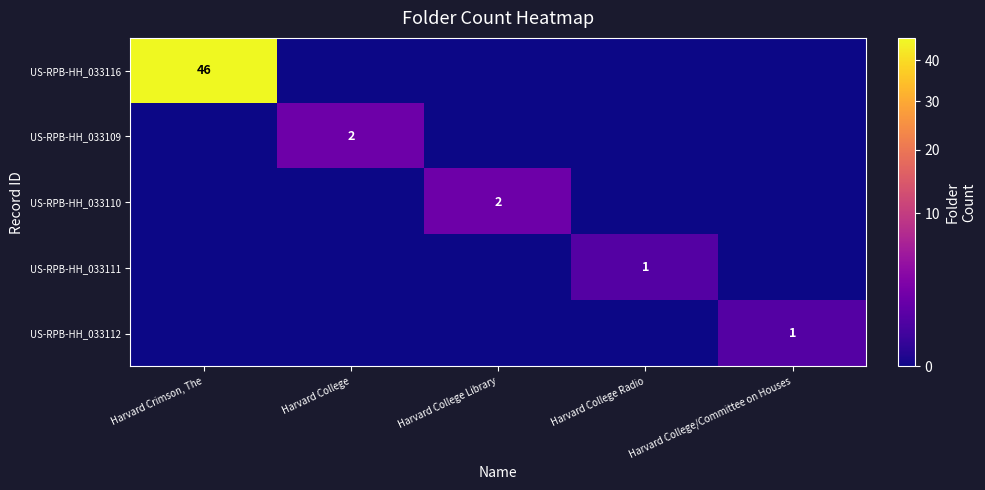

Is it true that US-RPB-HH_033116 equals 80 at Harvard Crimson, The?

False